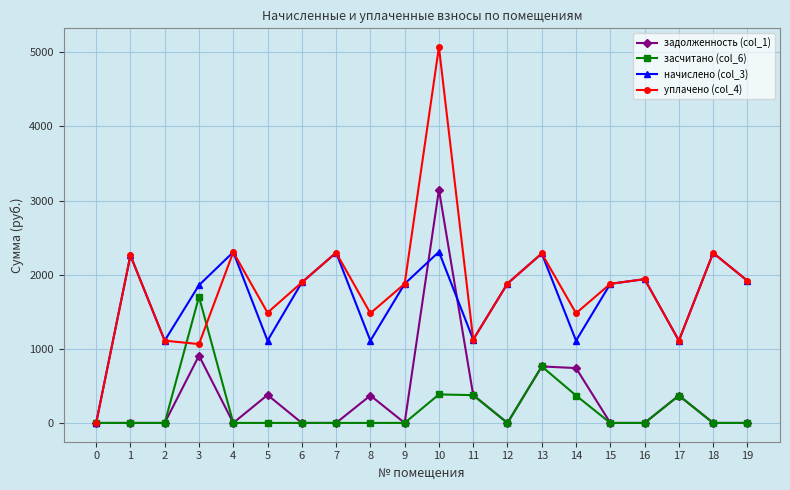

What is the sum of the уплачено (col_4) values at 4 and 11?

3428.9